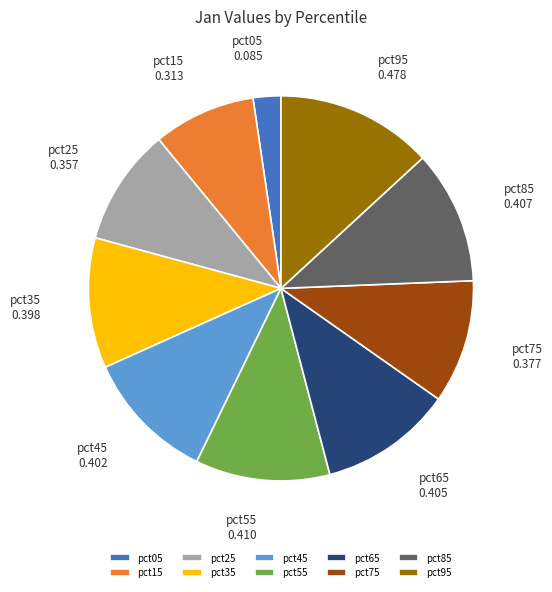

Is it true that pct85 is 1% of the pie?

False